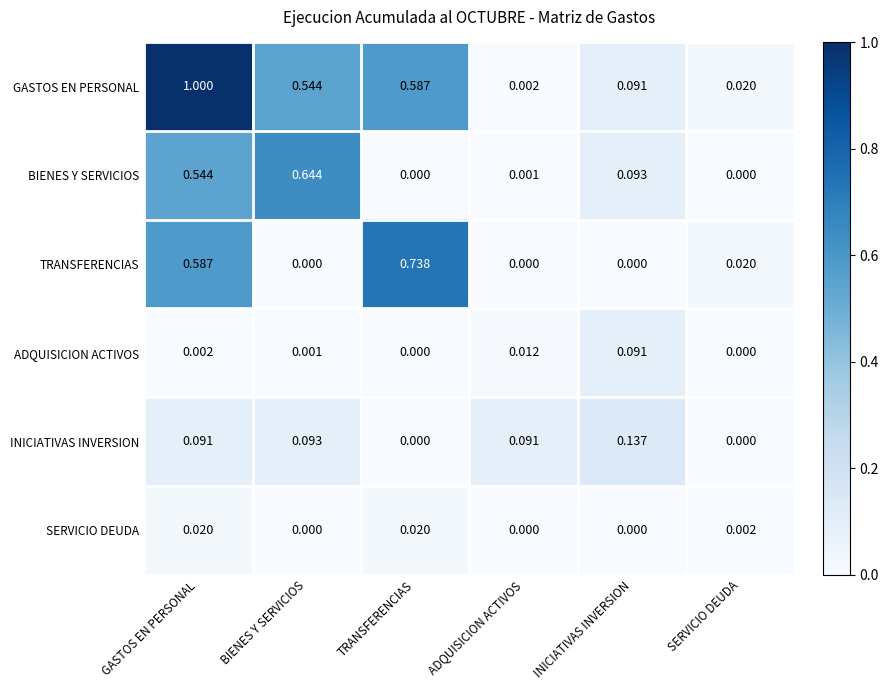

Which series has the largest range (max minus min)?

GASTOS EN PERSONAL